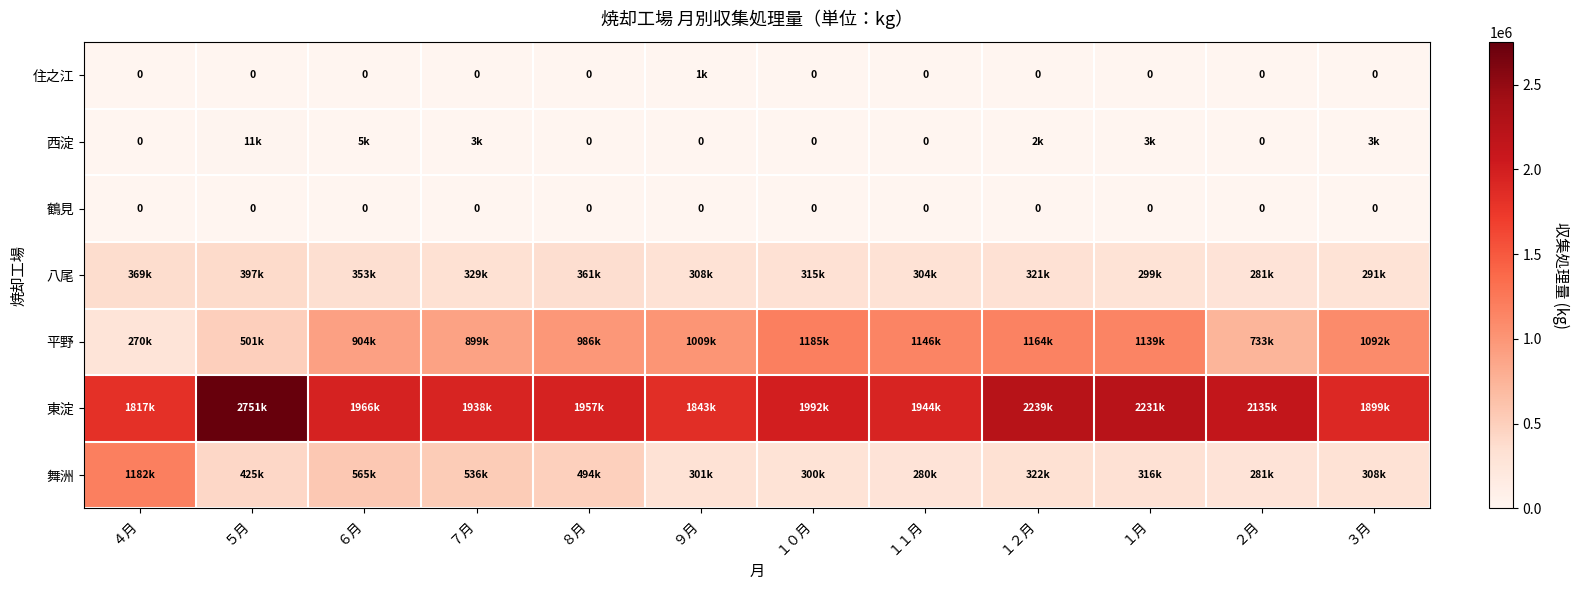

How many values in the 舞洲 series exceed 322450?

5